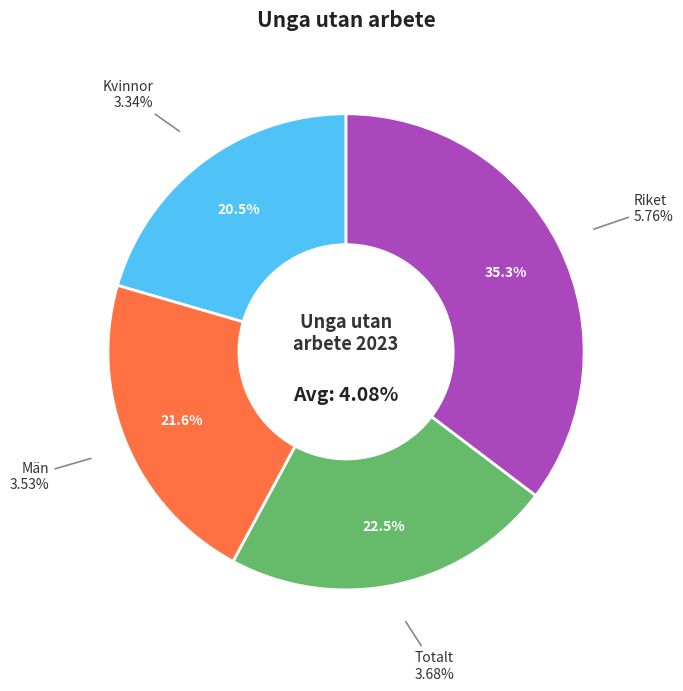

How many slices are in this pie chart?

4